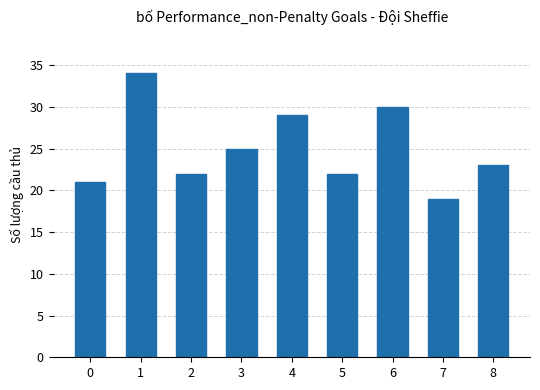

Reading left to right, list all the values displayed in this chart.

0=21	1=34	2=22	3=25	4=29	5=22	6=30	7=19	8=23